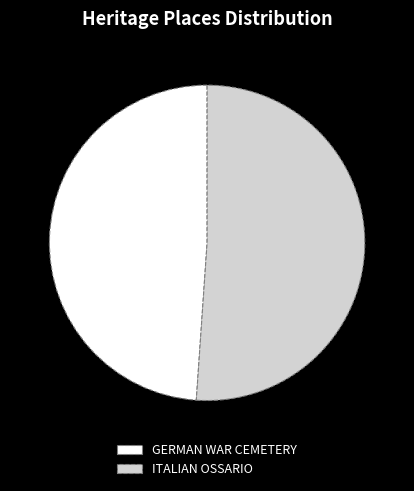

Rank the categories by value from lowest to highest.

GERMAN WAR CEMETERY, ITALIAN OSSARIO